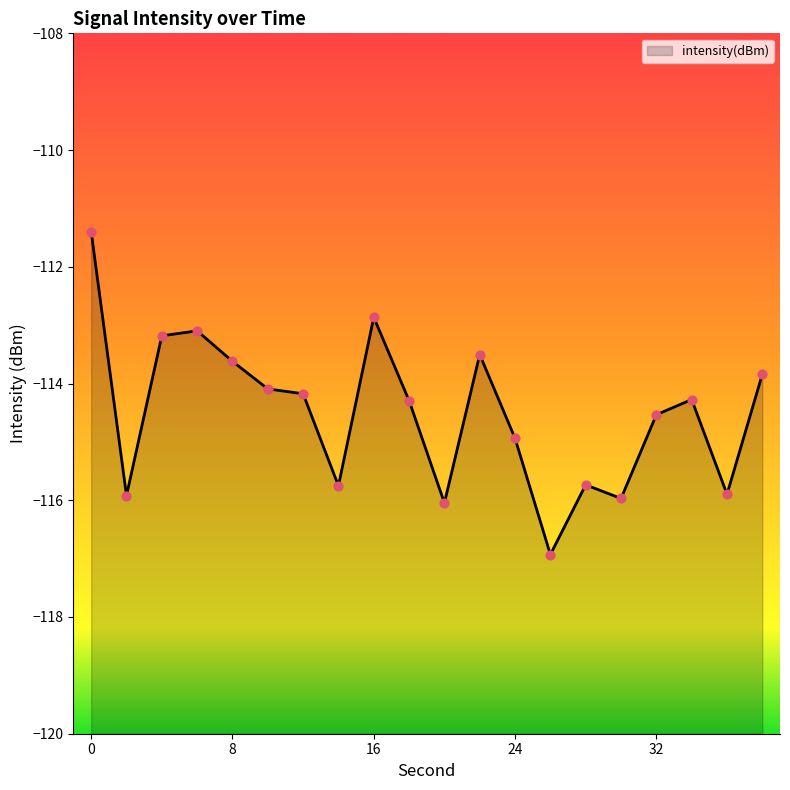

What is the change in value from 0 to 34?

-2.9